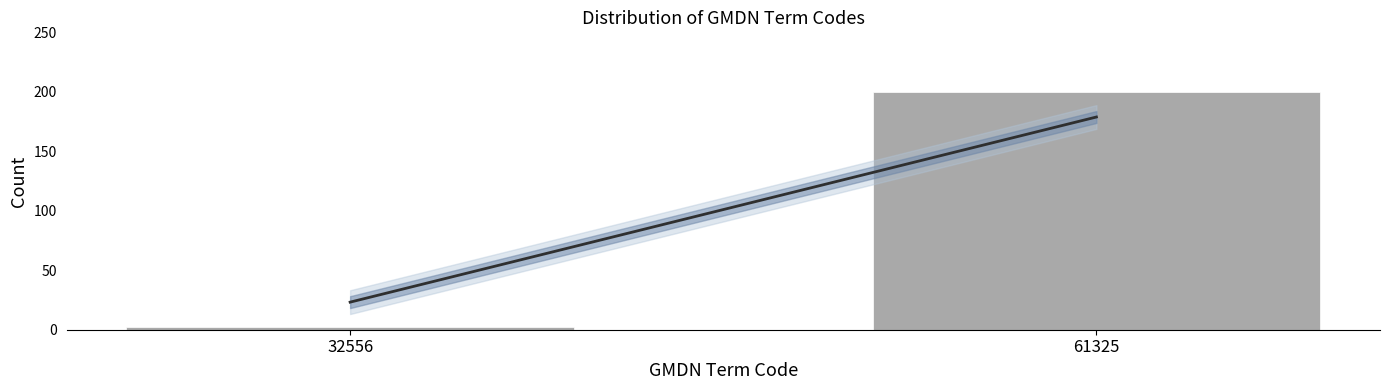

Reading right to left, transcribe all the data shown in this chart.

61325=200	32556=2